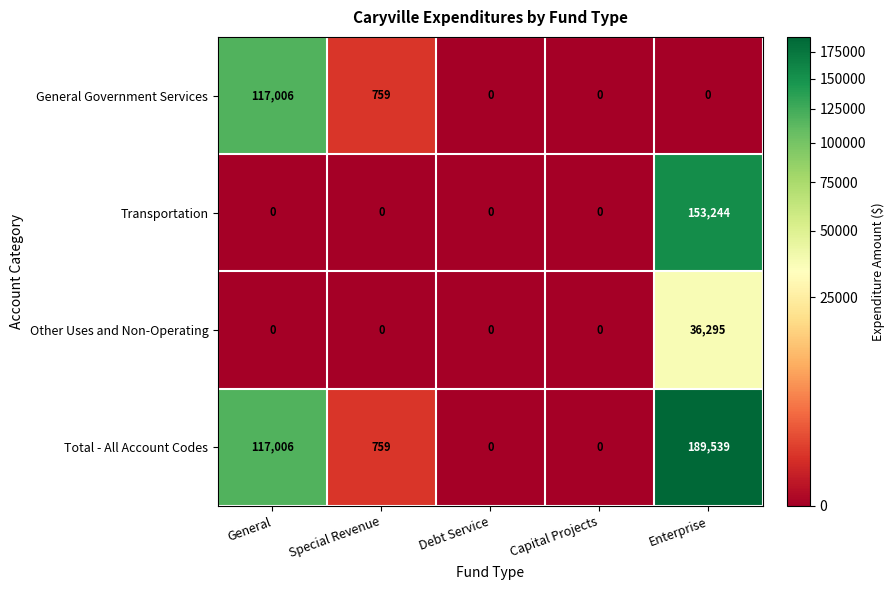

What is the average value of the Other Uses and Non-Operating series?

7259